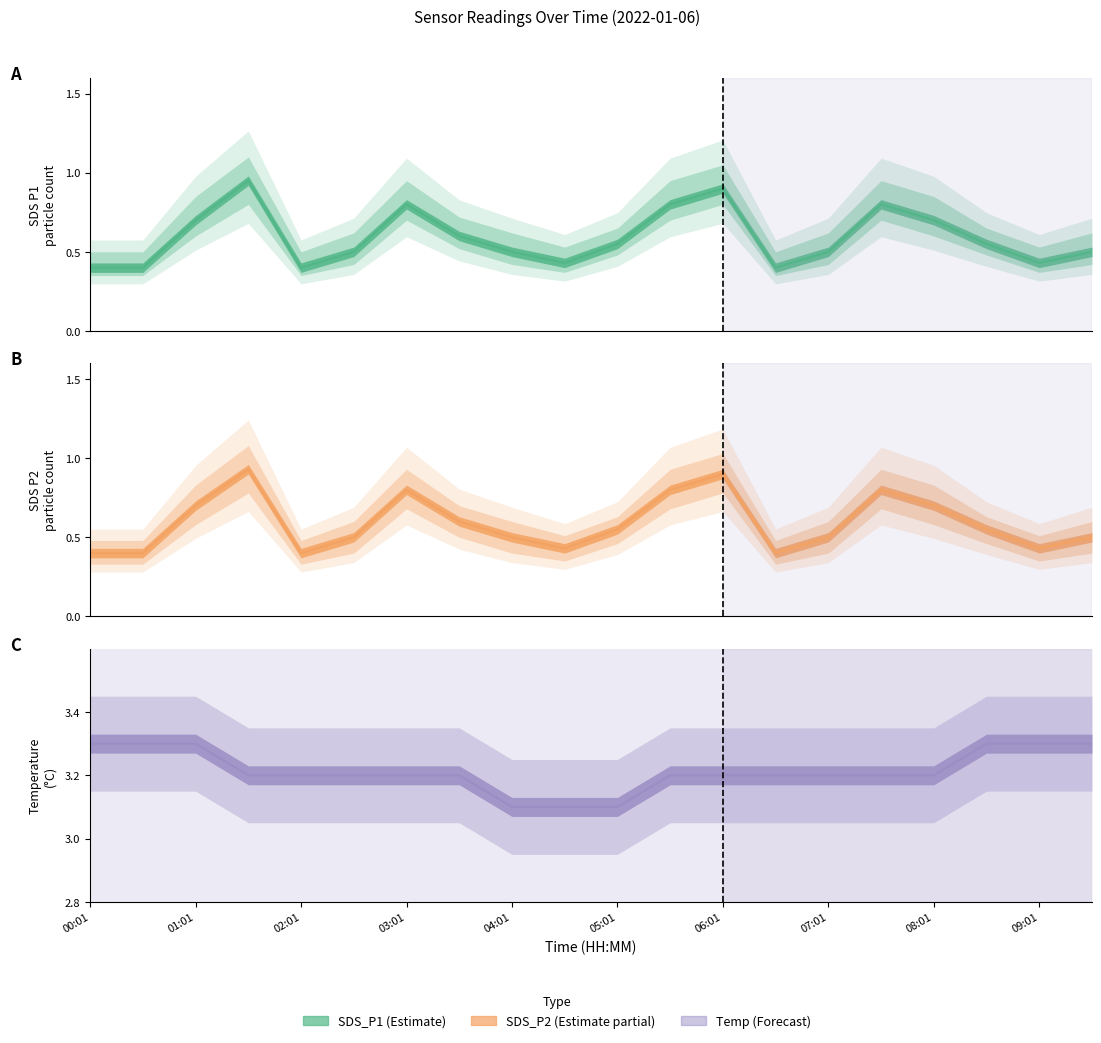

At which label is SDS_P2 closest to 0?

00:01